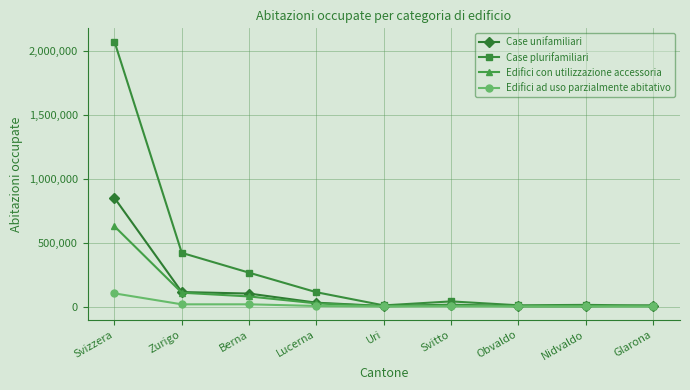

Which series has the largest range (max minus min)?

Case plurifamiliari